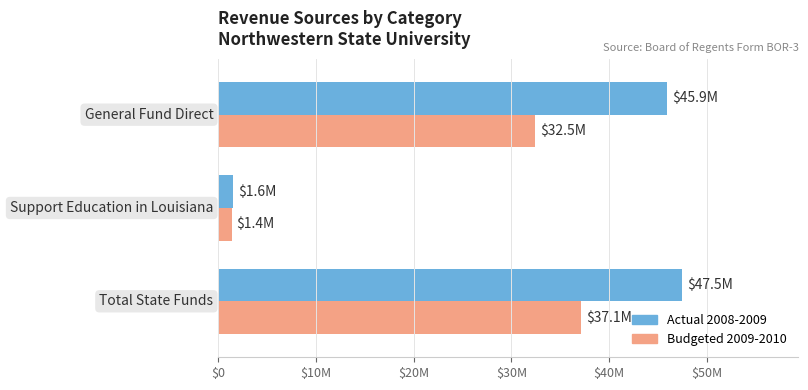

Reading left to right, what are all the values shown in this chart?

Actual 2008-2009: 47481371	1562869	45918502
Budgeted 2009-2010: 37118638	1394039	32460768